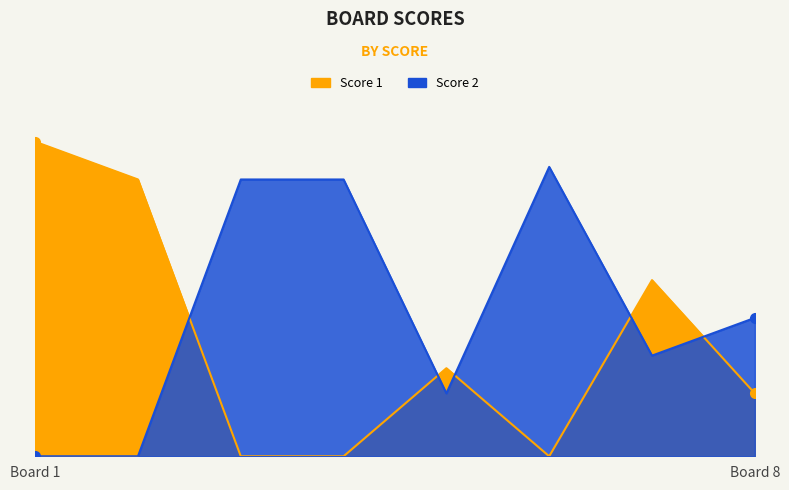

What is the difference between the maximum and minimum values in the Score 1 series?

25